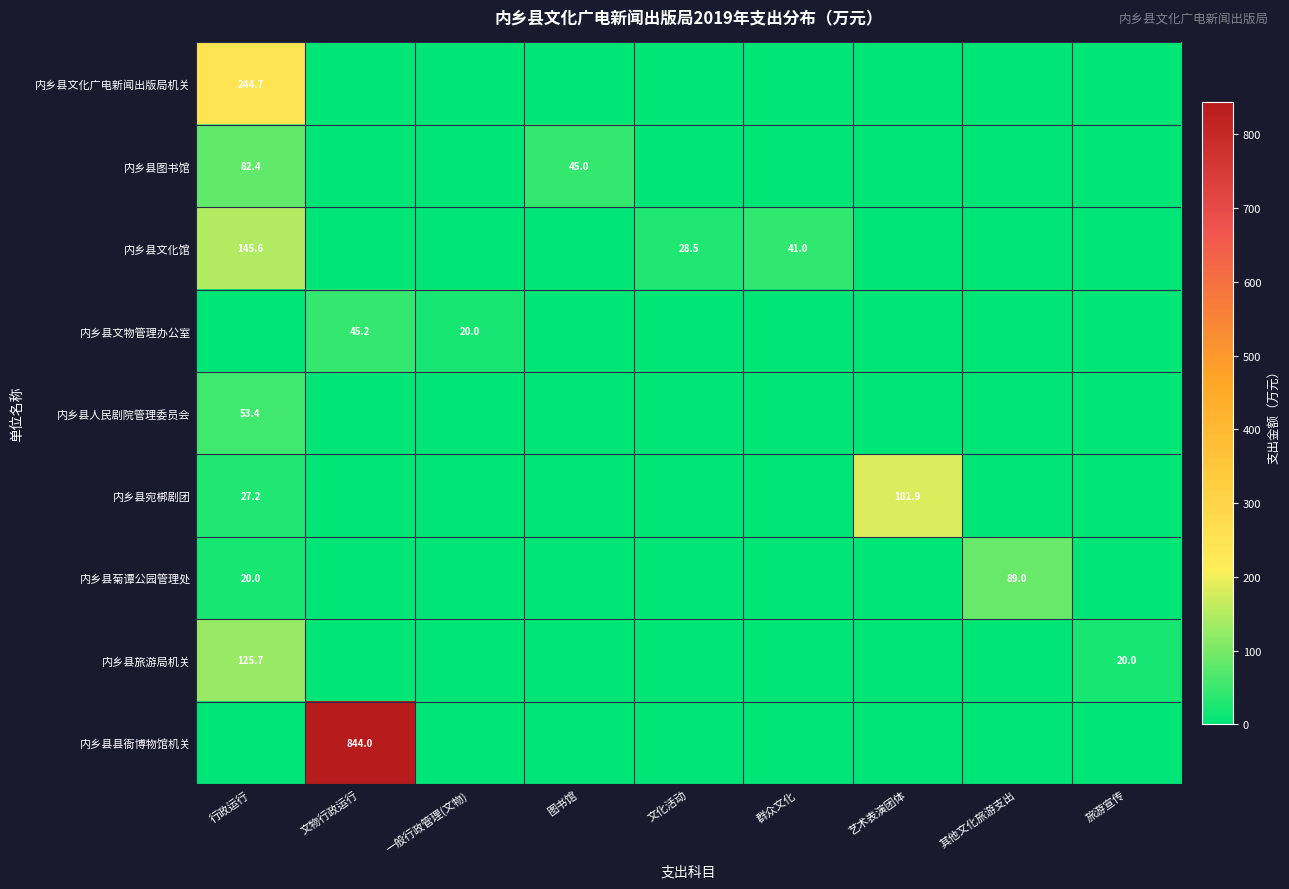

At 群众文化, list the series in order from smallest to largest.

内乡县文化广电新闻出版局机关, 内乡县图书馆, 内乡县文物管理办公室, 内乡县人民剧院管理委员会, 内乡县宛梆剧团, 内乡县菊谭公园管理处, 内乡县旅游局机关, 内乡县县衙博物馆机关, 内乡县文化馆